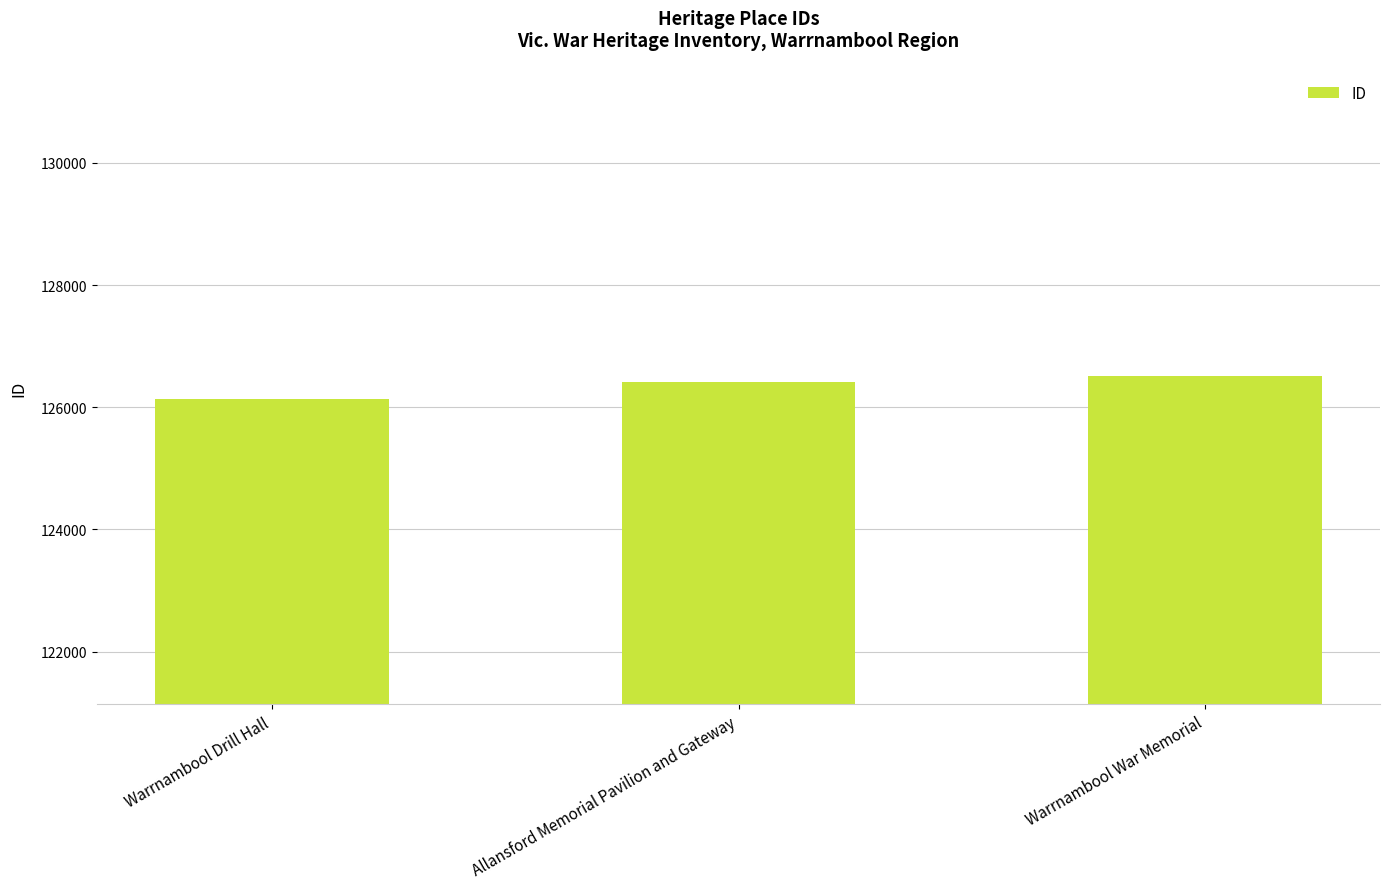

Rank the categories by value from highest to lowest.

Warrnambool War Memorial, Allansford Memorial Pavilion and Gateway, Warrnambool Drill Hall